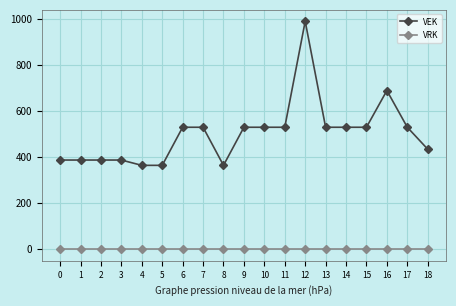

List the series in order of their peak value, lowest first.

VRK, VEK